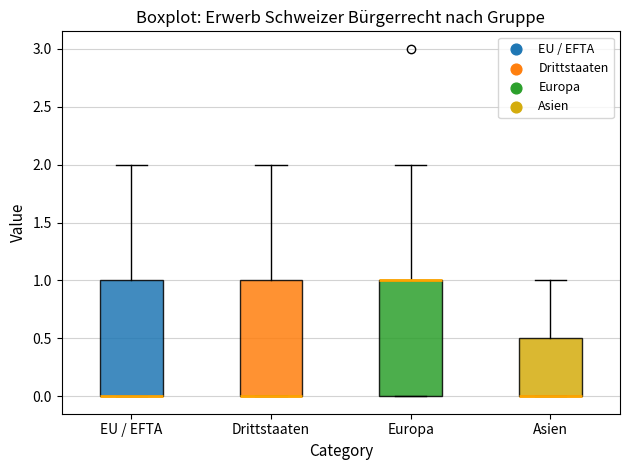

Where does the upper whisker of the box for Asien end on the y-axis? The values are not printed on the chart, so give them approximately, as read against the axis.

1.0